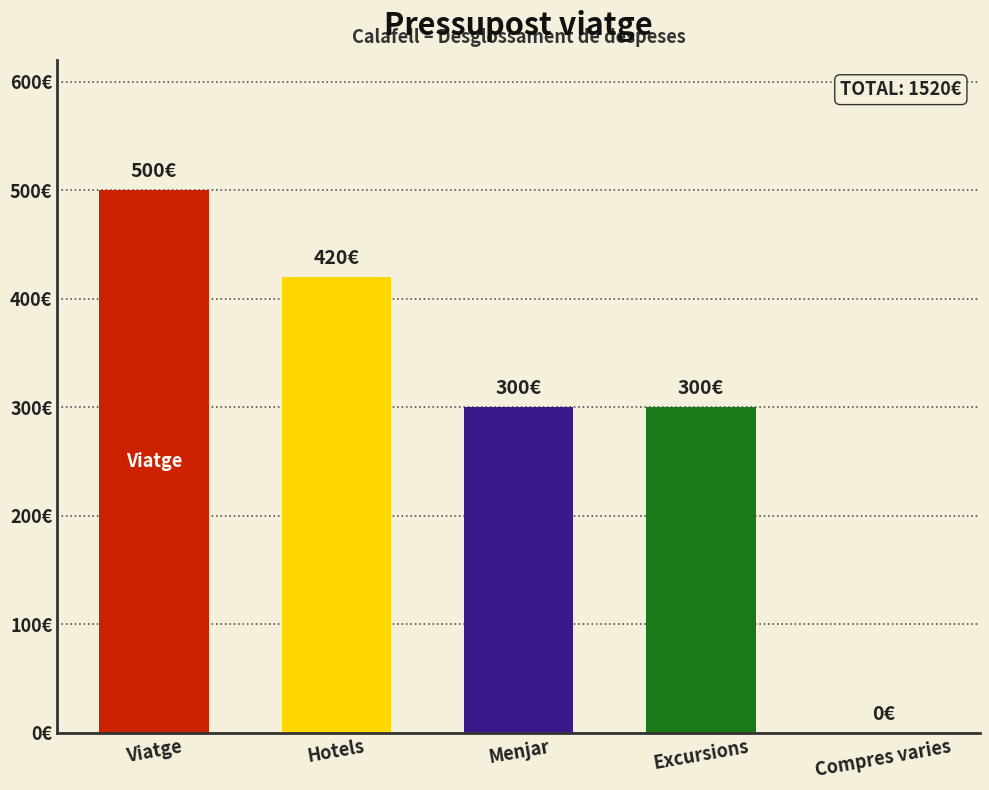

What is the value of the 1st bar from the left?

500